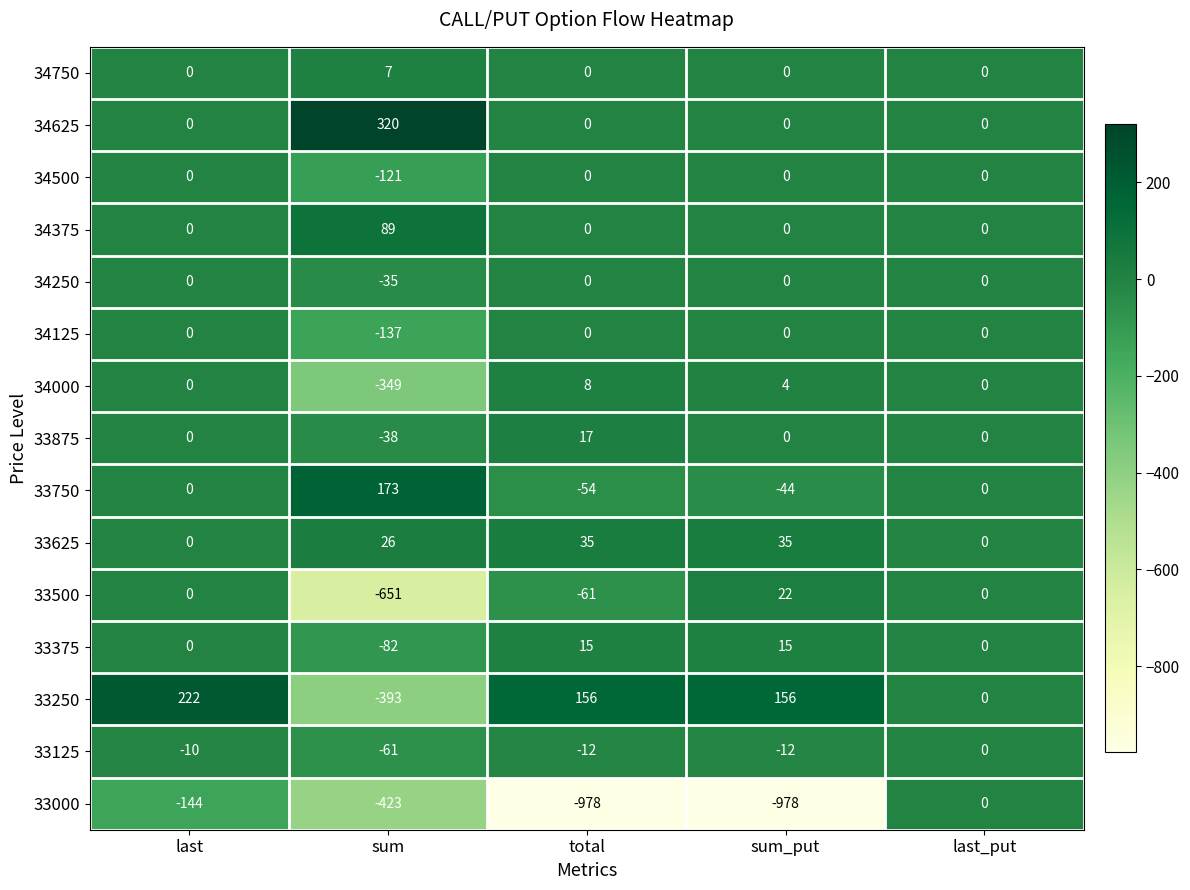

What is the average value of the 34250 series?

-7